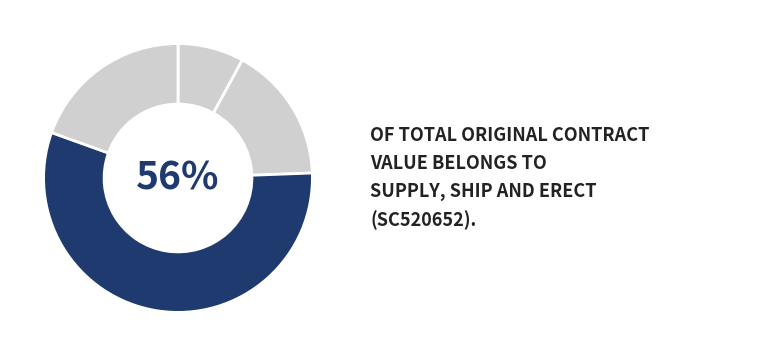

How many segments does this pie chart have?

4